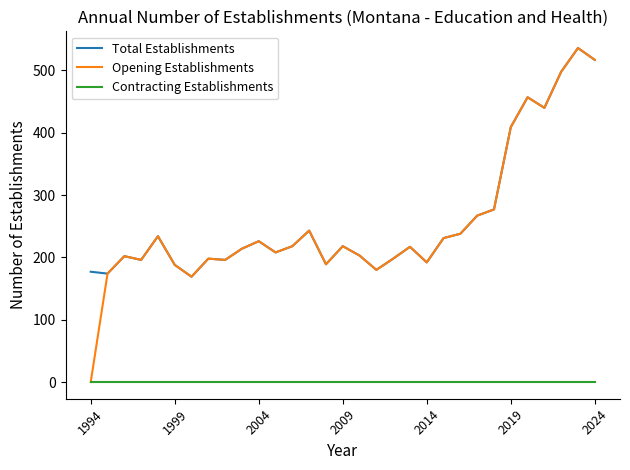

Which series has the widest spread of values?

Opening Establishments